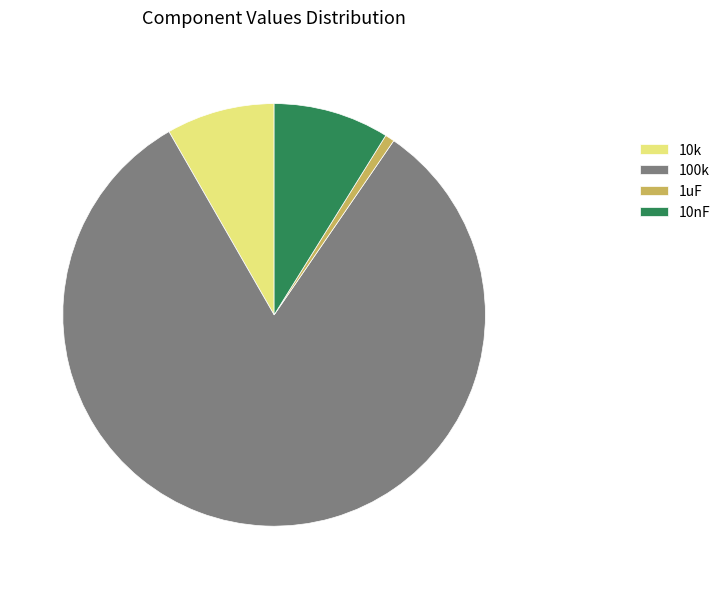

Which slice is the largest?

100k